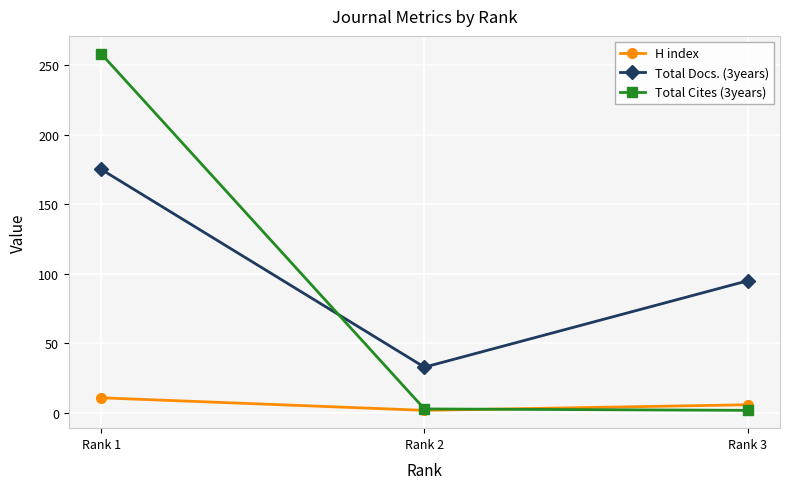

What is the difference between the Total Docs. (3years) values at Rank 3 and Rank 1?

80